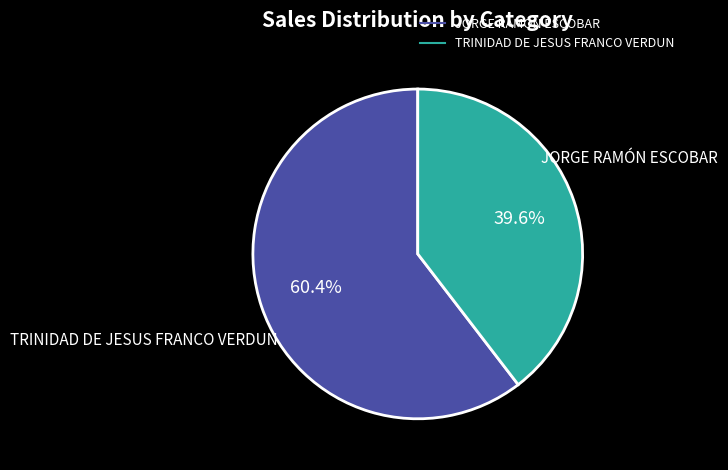

True or false: JORGE RAMÓN ESCOBAR accounts for 52% of the total.

False